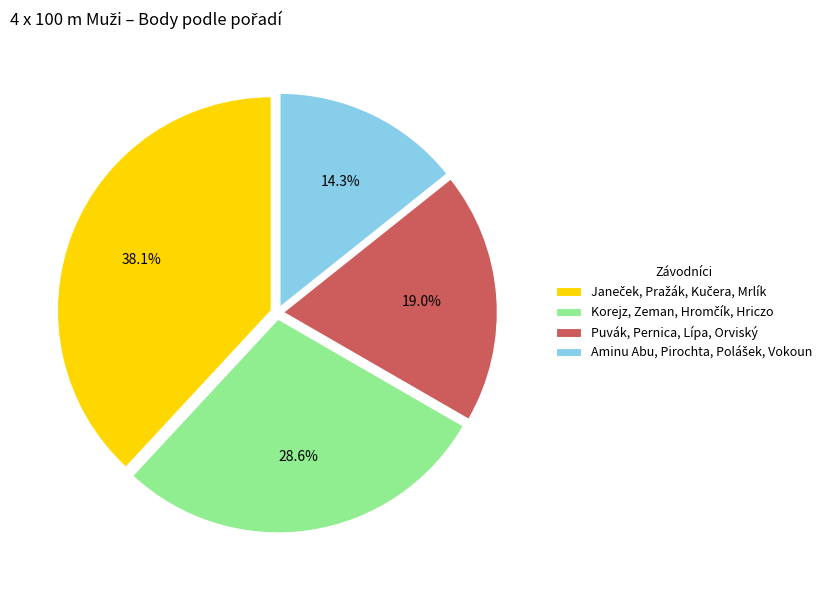

How many segments does this pie chart have?

4